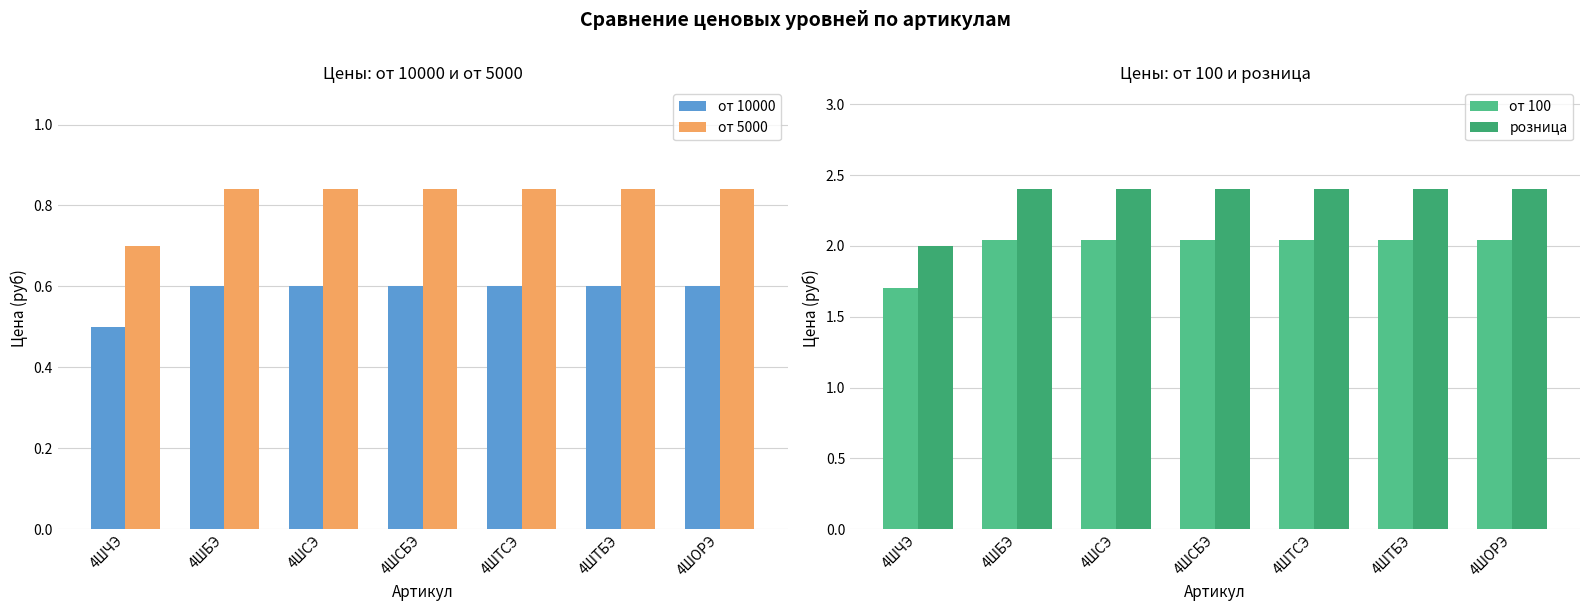

What is the approximate value of от 10000 at 4ШОРЭ?

0.6